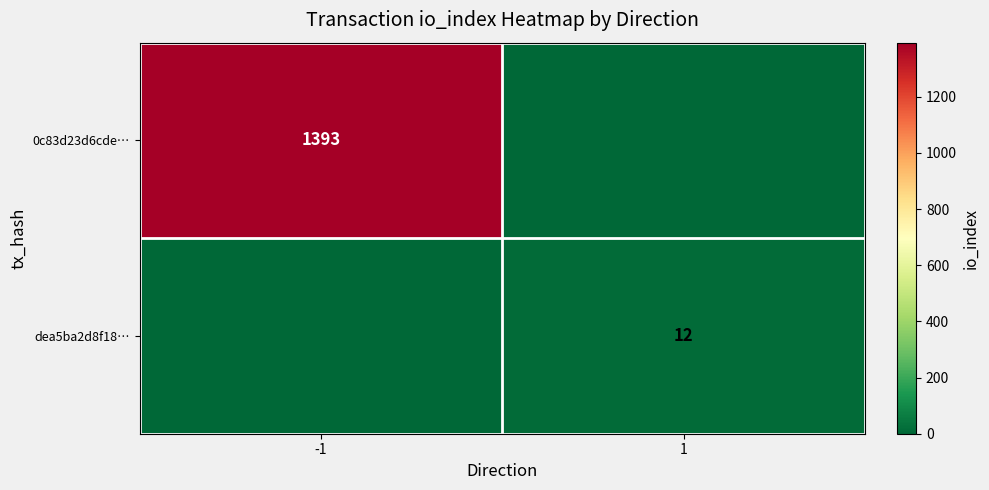

At which category does the chart reach its minimum across all series?

1